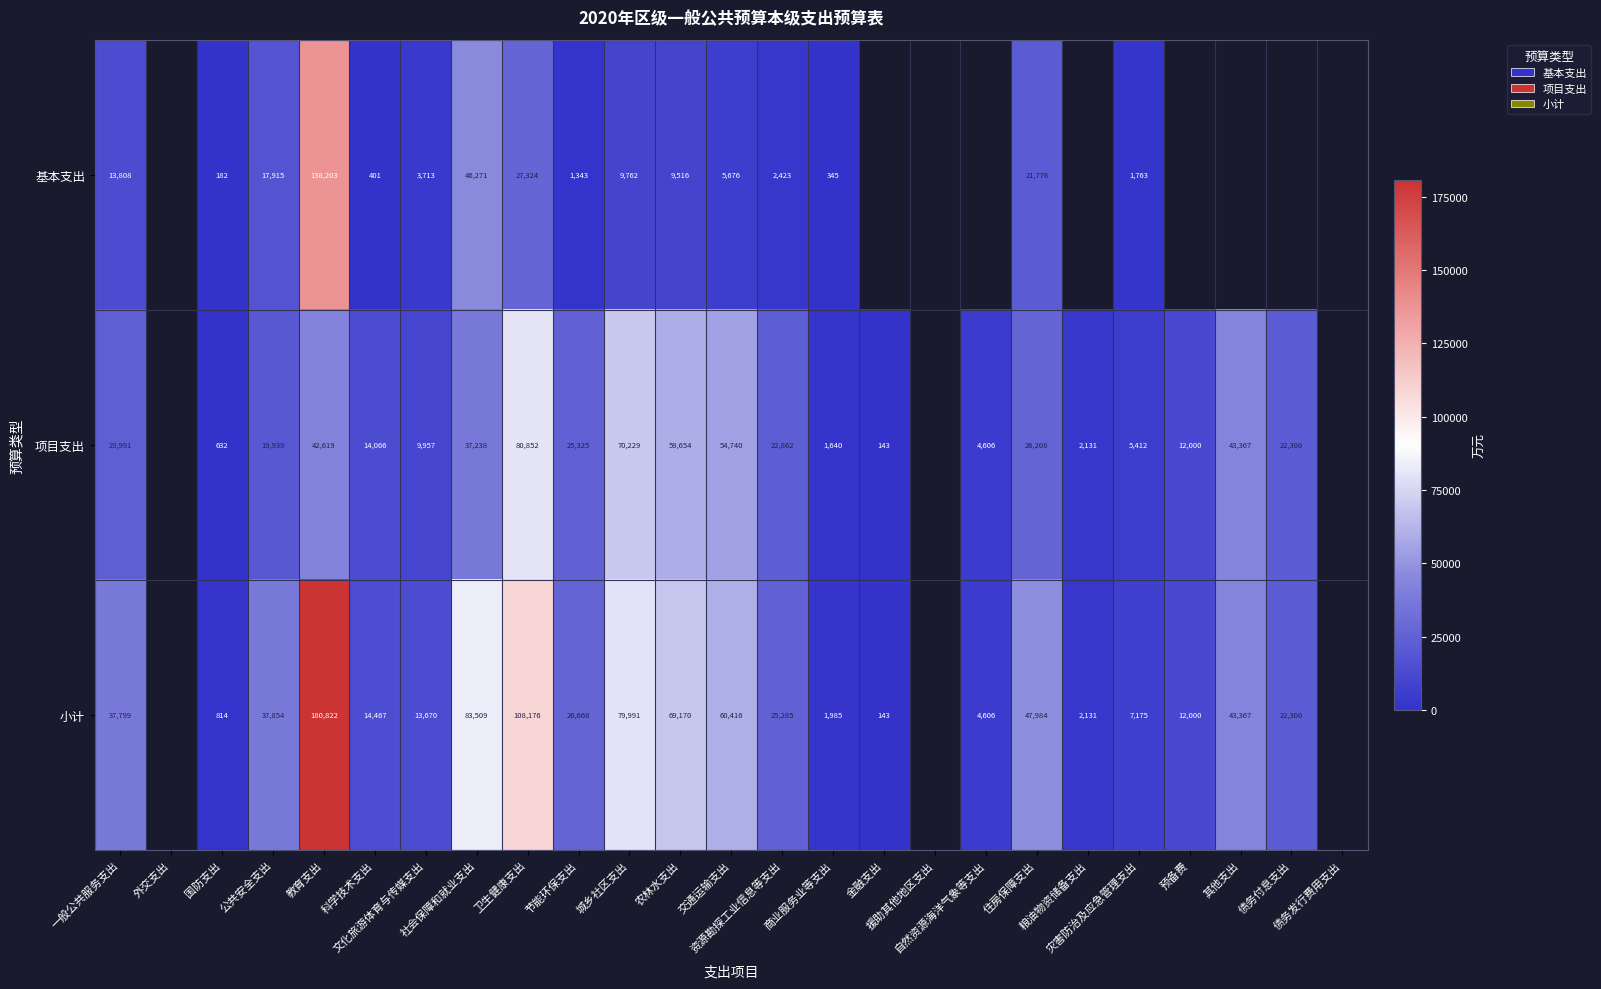

The 项目支出 series shows 80852.0 at 卫生健康支出. True or false?

True